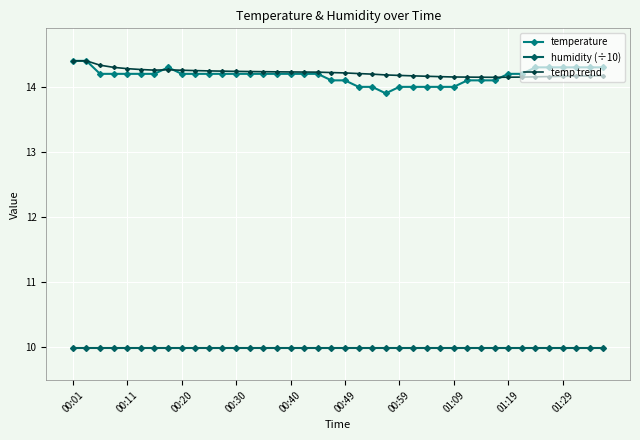

What is the value of the humidity (÷10) point at the 4th from the left?

10.0